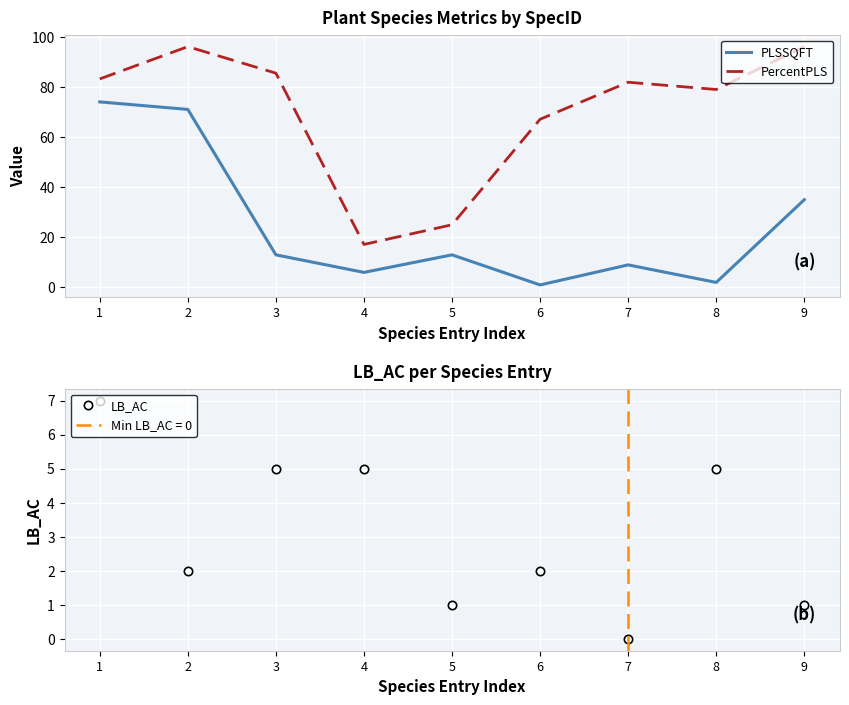

What is the spread (max minus min) of values at 7?

81.8